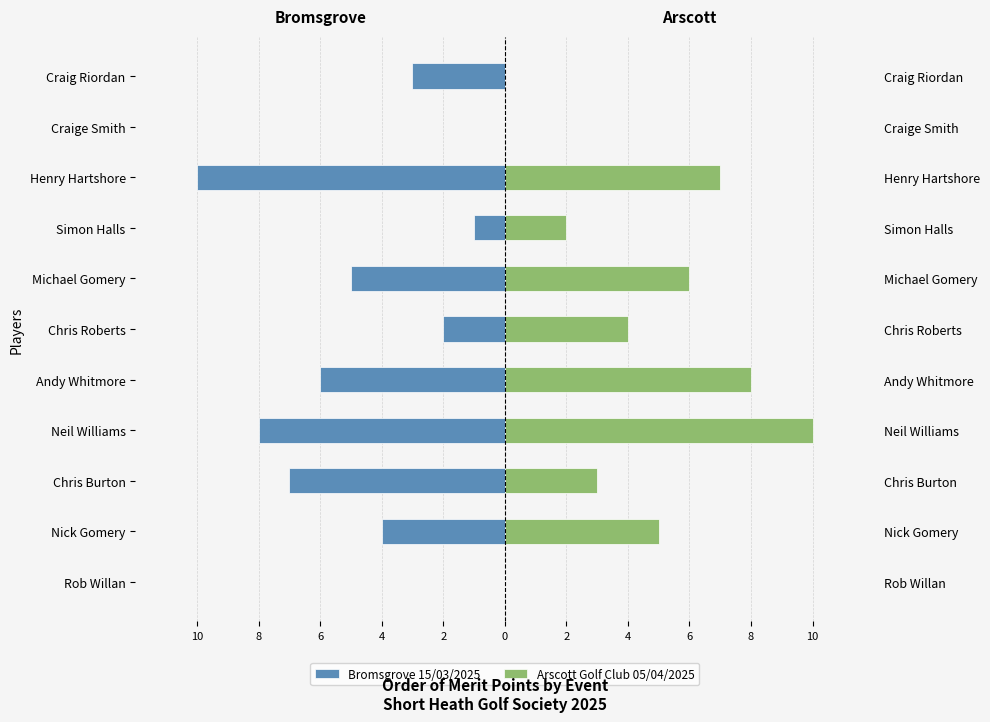

The Bromsgrove 15/03/2025 series shows -2 at Simon Halls. True or false?

False